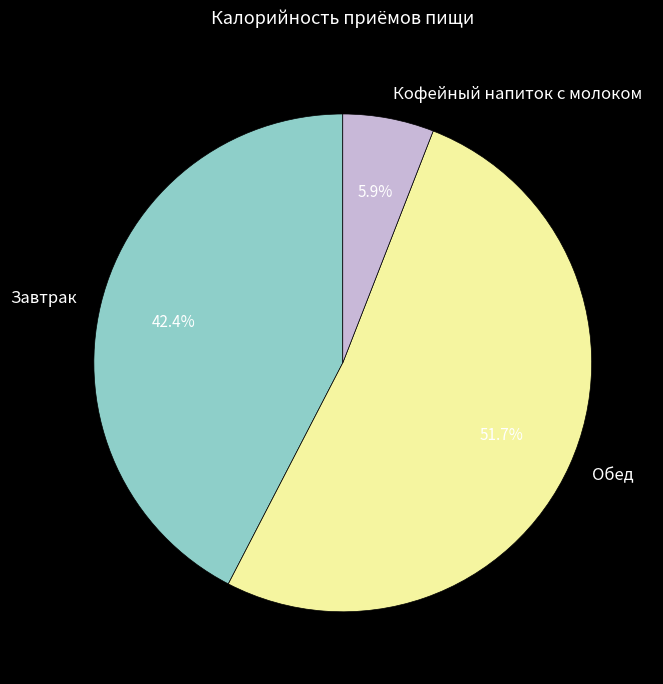

To the nearest percent, what portion does Кофейный напиток с молоком represent?

6%